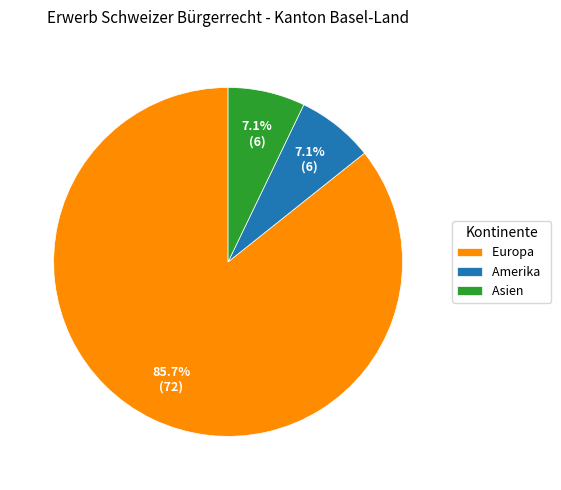

What is the majority slice?

Europa